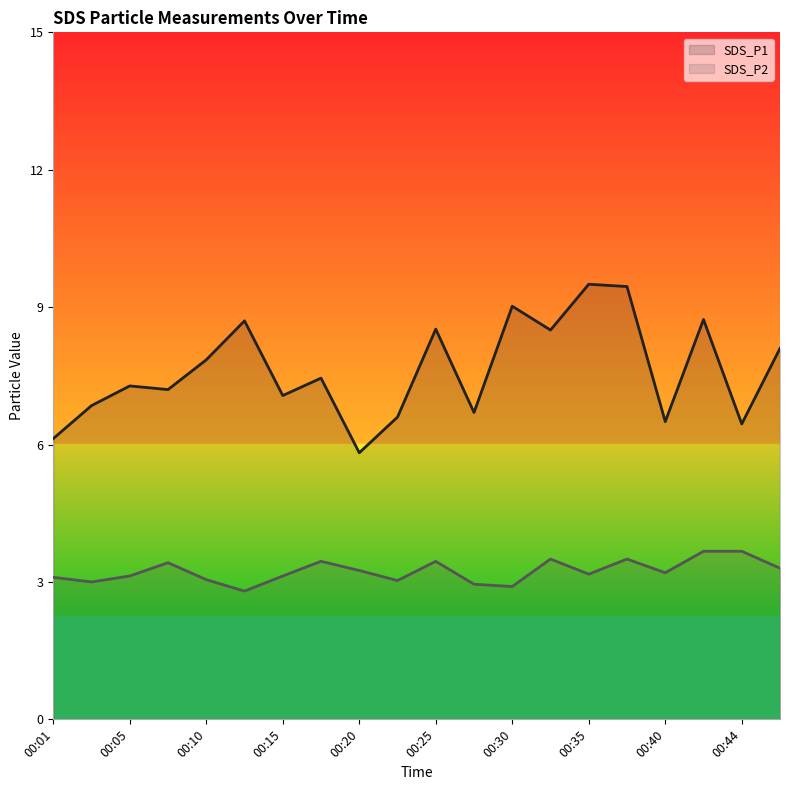

In SDS_P1 line, how many points are lower than both neighbors (excluding endpoints)?

7